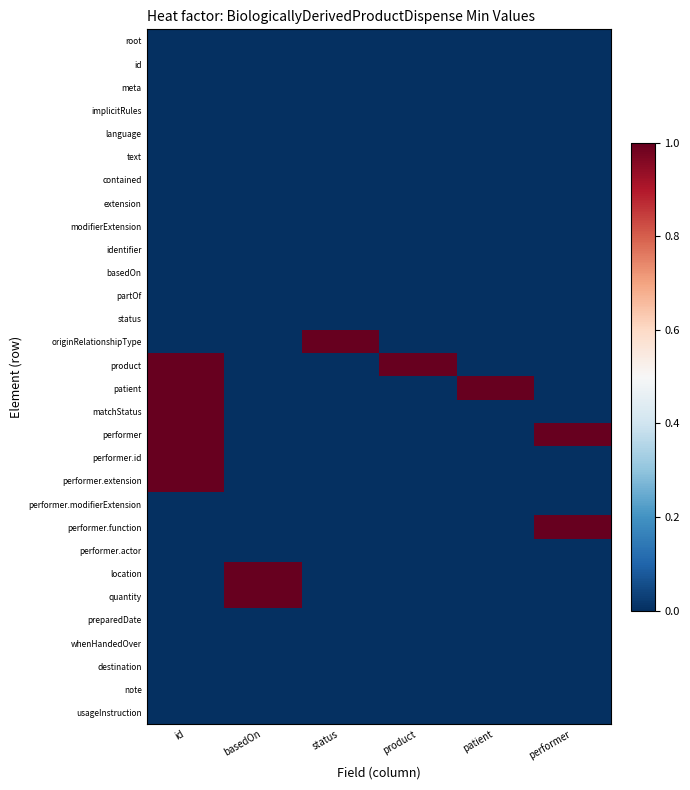

Which has a higher value, performer or product?

performer